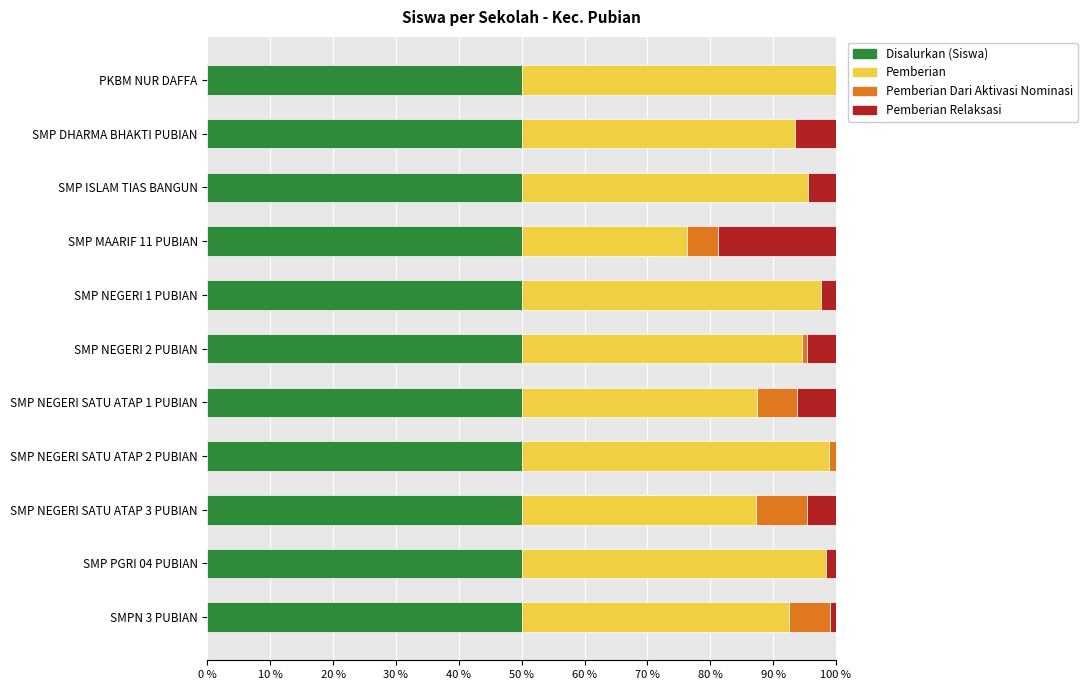

What is the maximum value for Disalurkan (Siswa)?

50.0